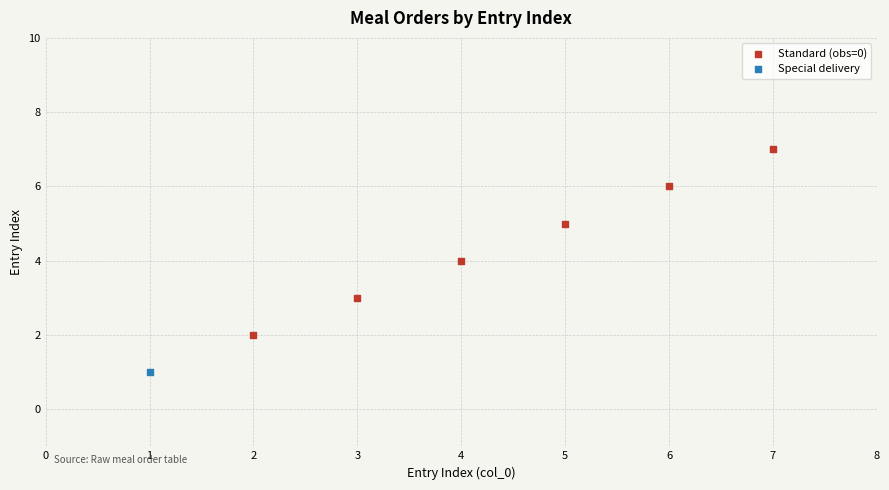

What are all the series names shown in the legend?

Standard (obs=0), Special delivery